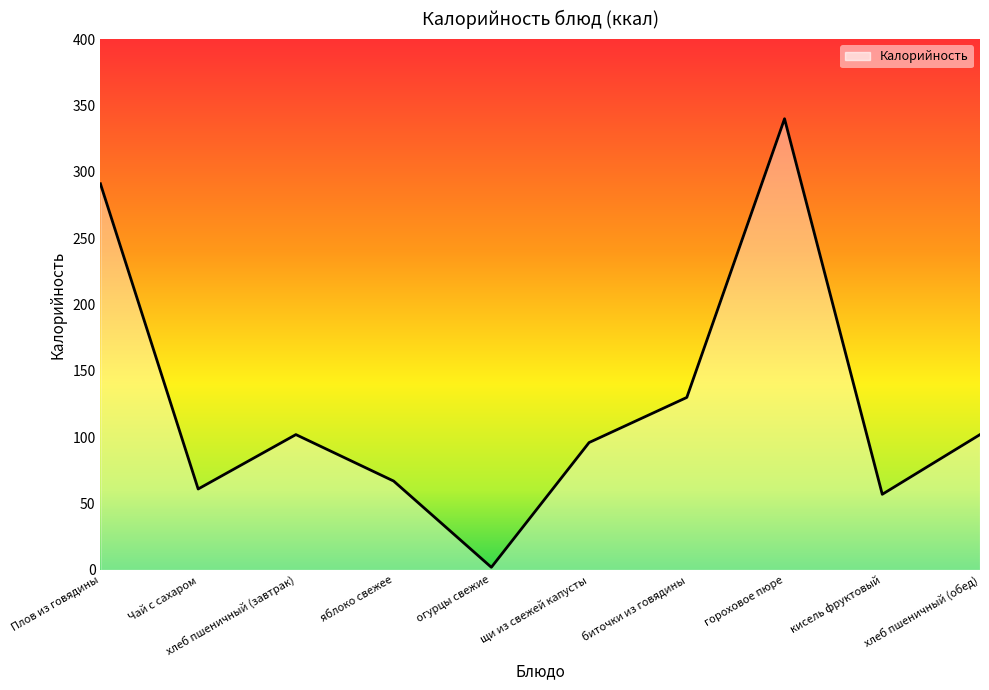

Reading right to left, list all the values displayed in this chart.

102	57	340	130	96	2	67	102	61	291